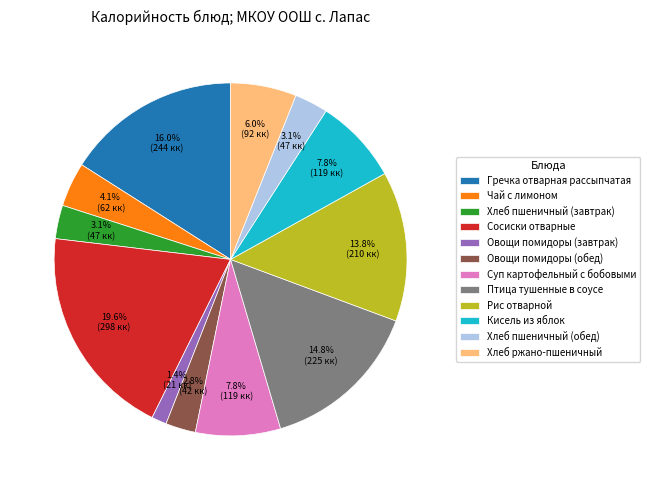

Is the sum of Хлеб пшеничный (обед) and Суп картофельный с бобовыми greater than half?

No